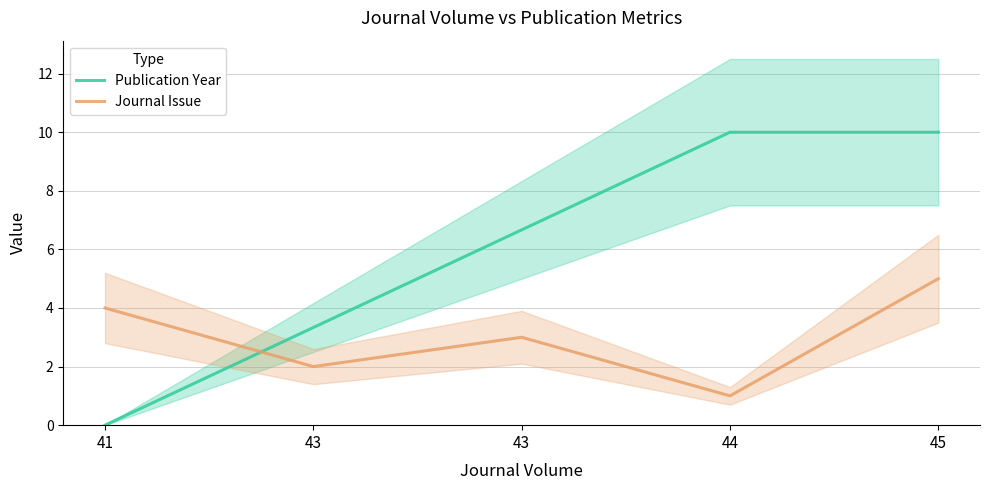

True or false: Publication Year has more than 0 points higher than both neighbors.

False